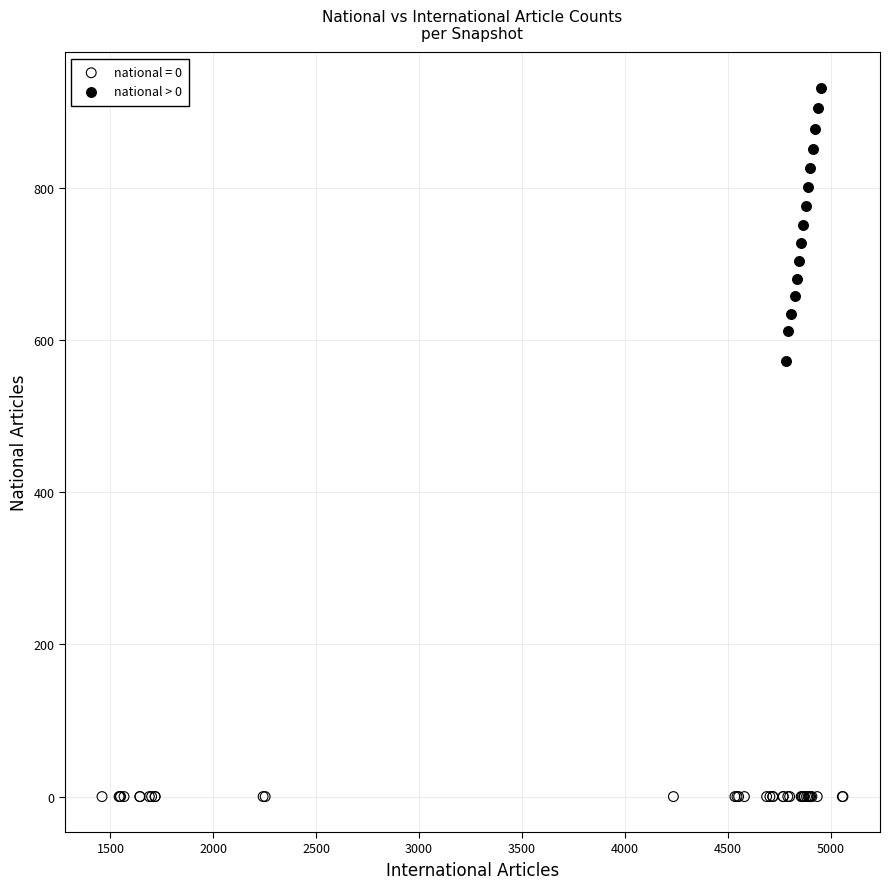

Which series contains the highest Y value?

national > 0